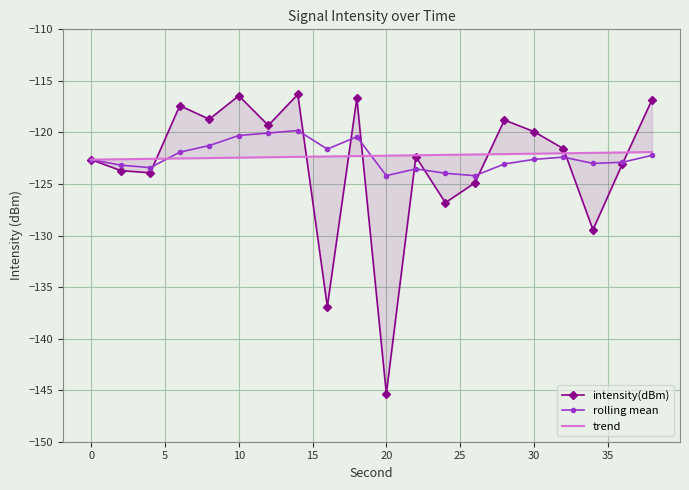

The value of rolling mean at 0 is -122.6. True or false?

True